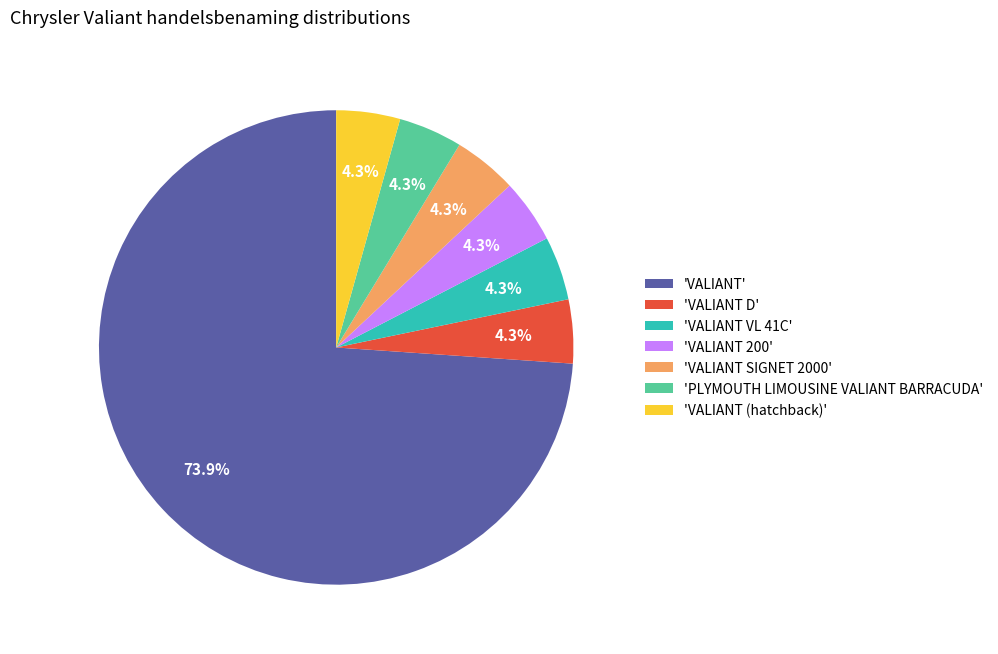

How much of the chart is everything except 'VALIANT VL 41C'?

95.7%